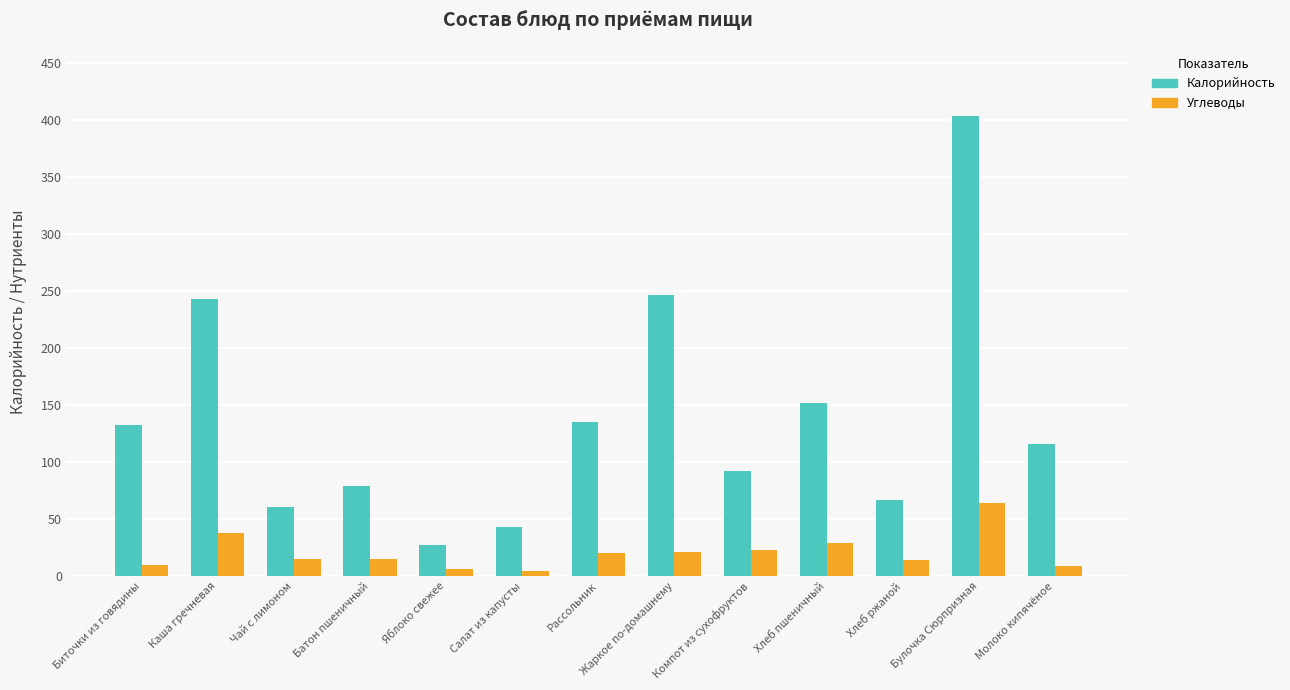

Which label corresponds to the largest value in the chart?

Булочка Сюрпризная